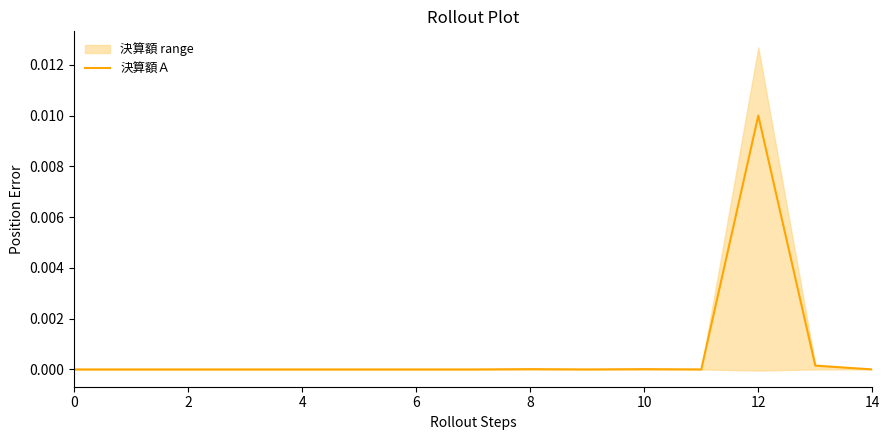

The chart shows a value of 0.0 at 8. True or false?

False